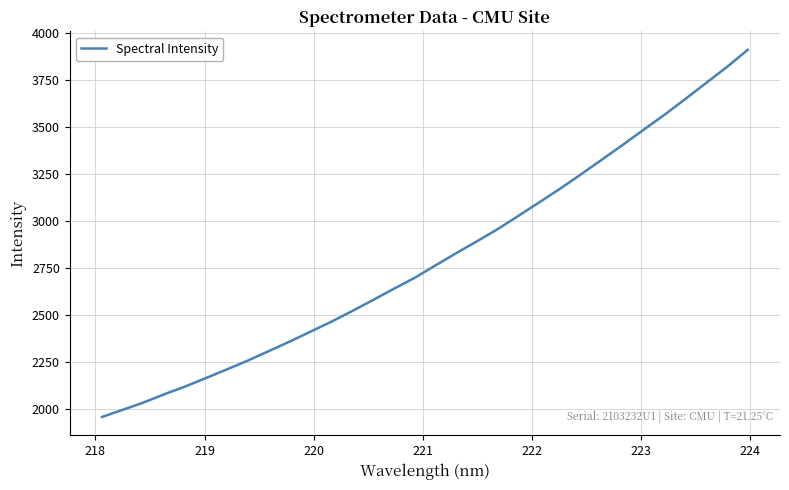

What is the smallest value displayed?

1957.6